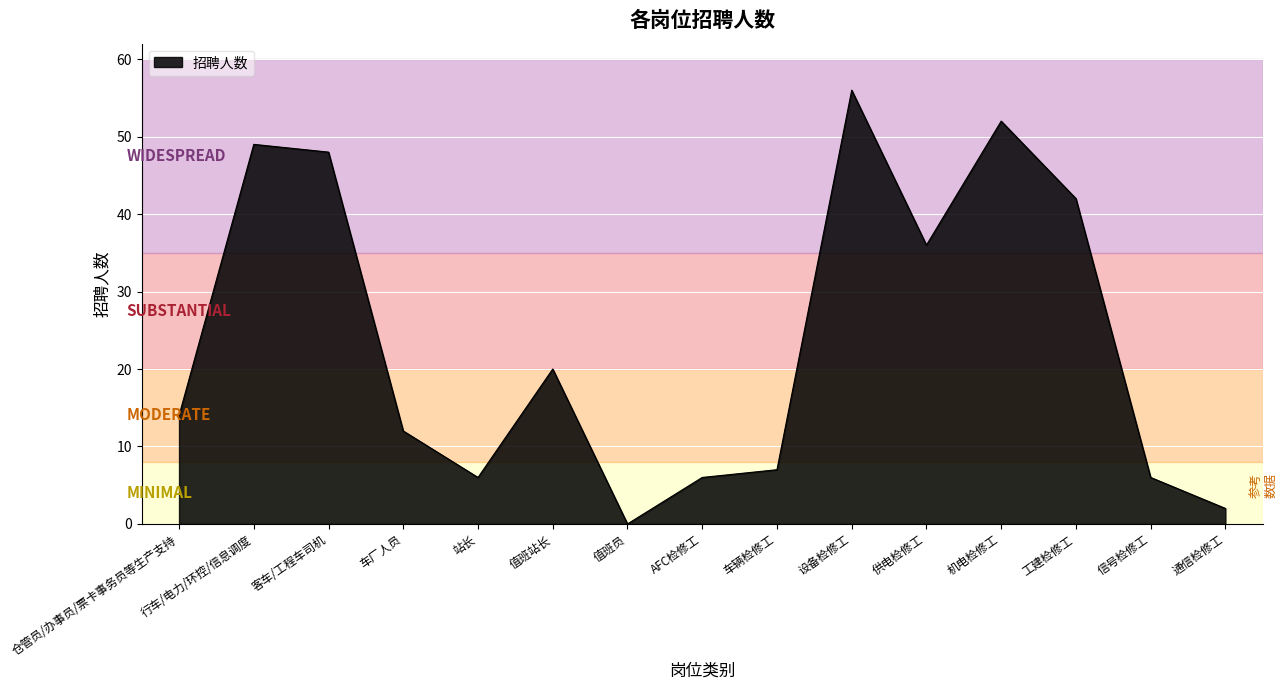

Reading left to right, extract all data points from this chart.

14	49	48	12	6	20	0	6	7	56	36	52	42	6	2